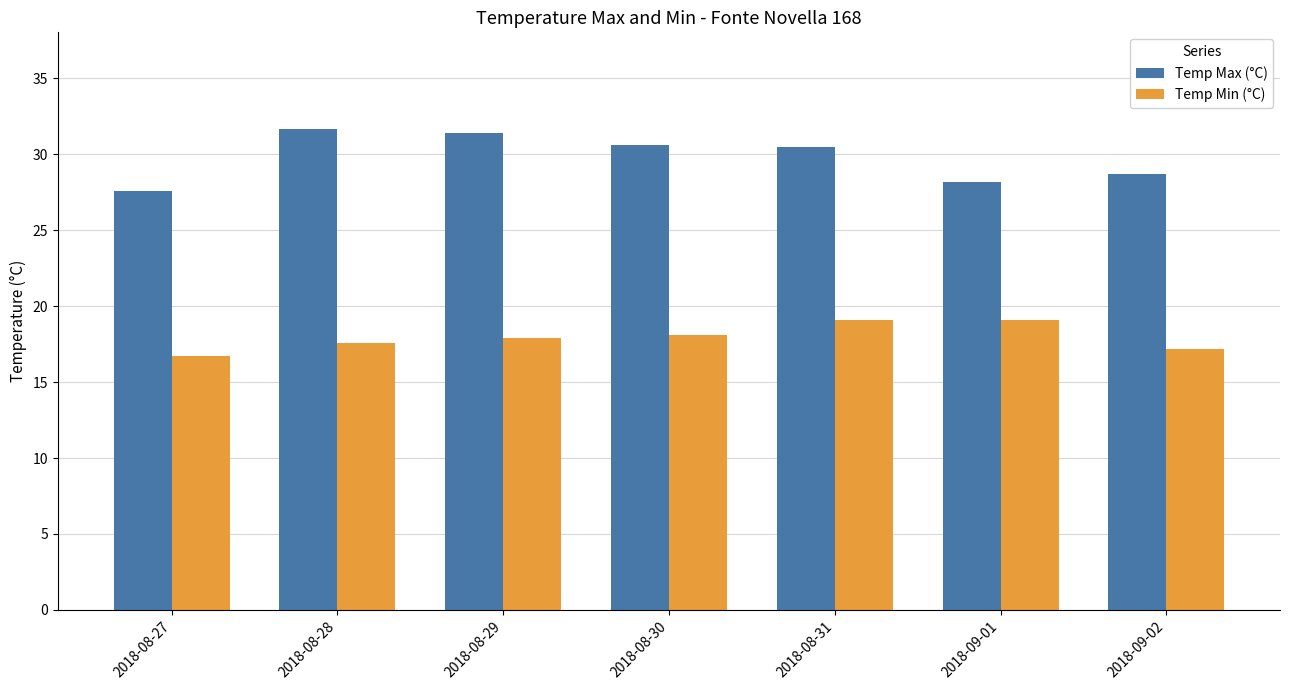

What is the sum of the Temp Min (°C) values at 2018-08-27 and 2018-09-01?

35.8